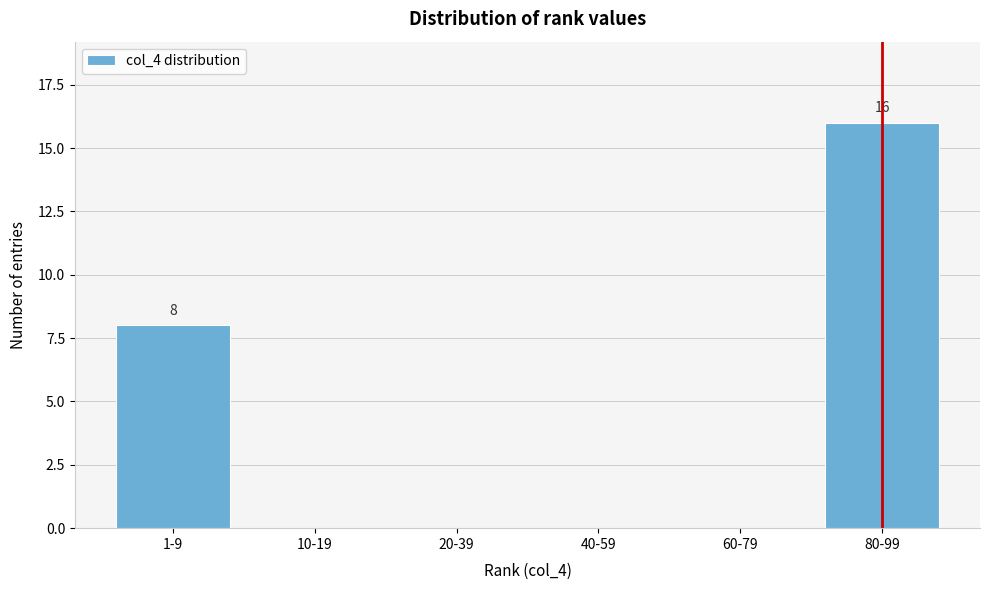

Reading right to left, what are all the values shown in this chart?

80-99=16	60-79=0	40-59=0	20-39=0	10-19=0	1-9=8